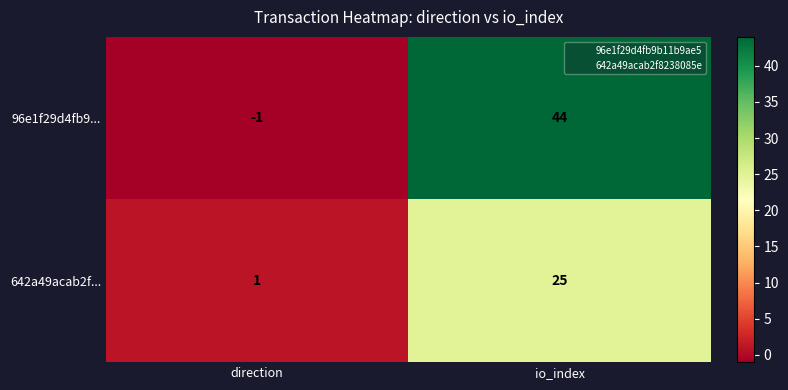

What is the difference between the 96e1f29d4fb9... values at io_index and direction?

45